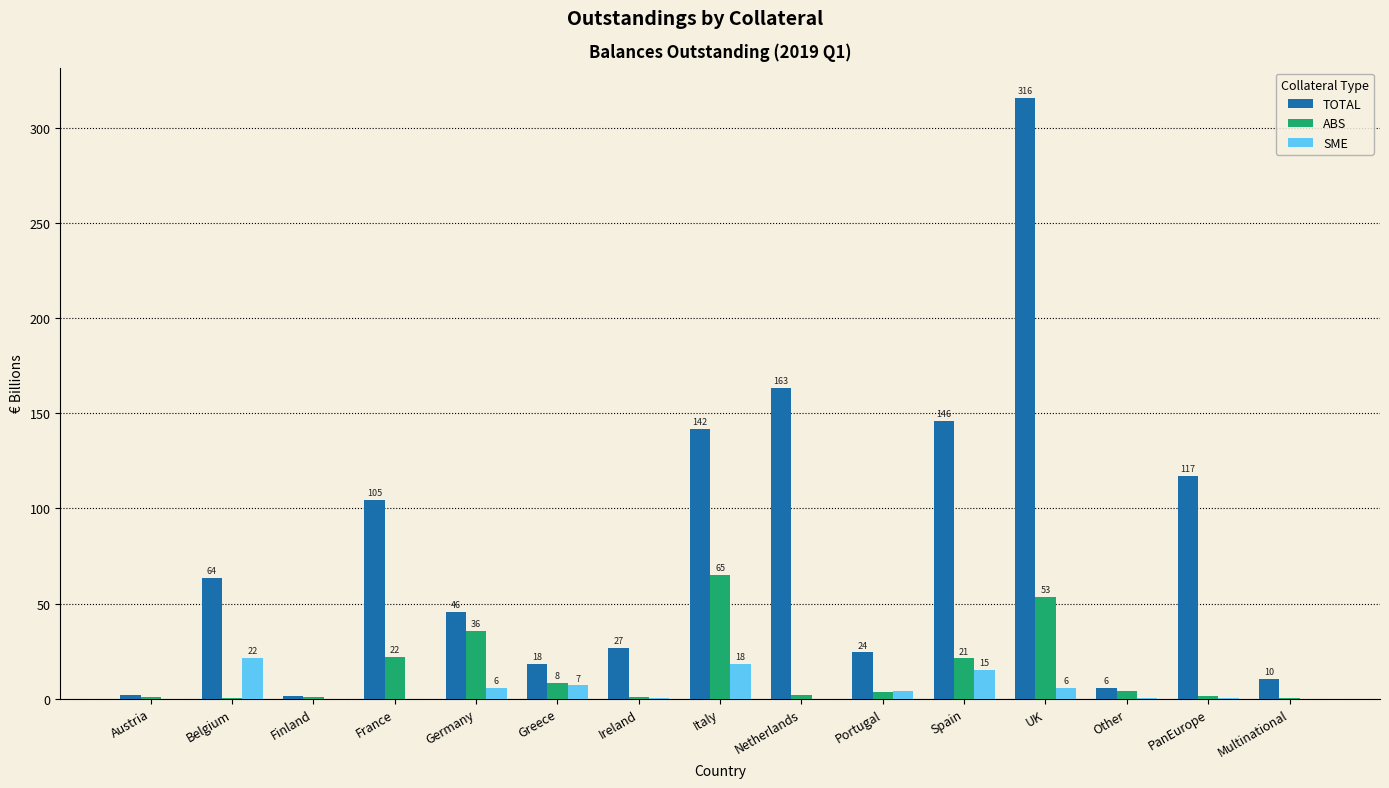

What are all the series names shown in the legend?

TOTAL, ABS, SME